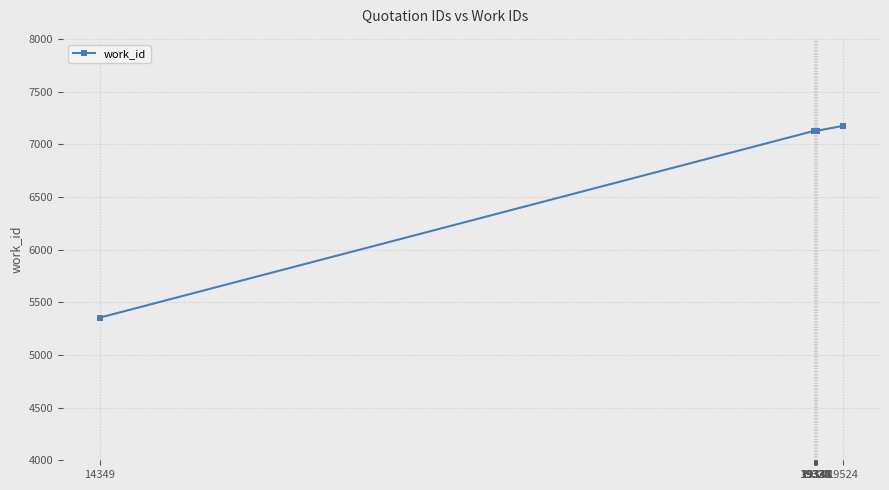

Which label corresponds to the largest value in the chart?

19524